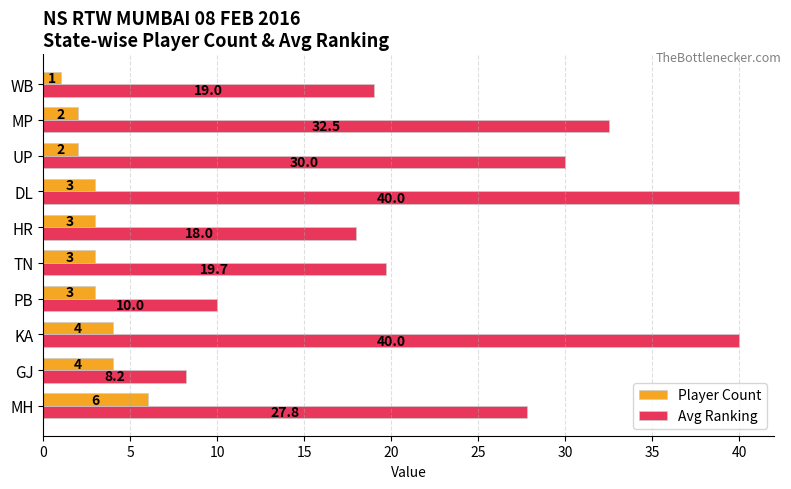

At which category is the sum across all series the highest?

KA